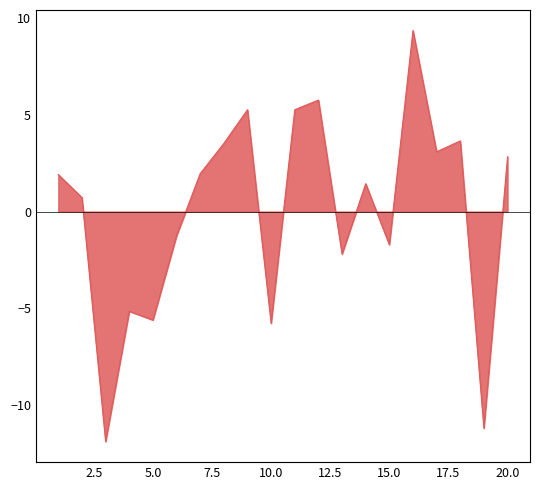

What is the maximum value shown in the chart?

9.3